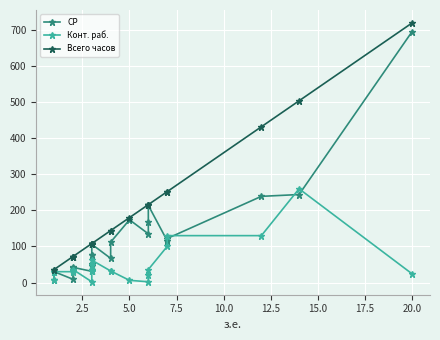

What is the difference between the maximum and second lowest values in the Конт. раб. series?

258